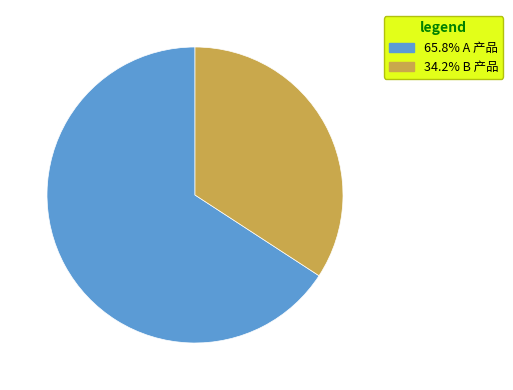

Count the number of slices in the pie.

2